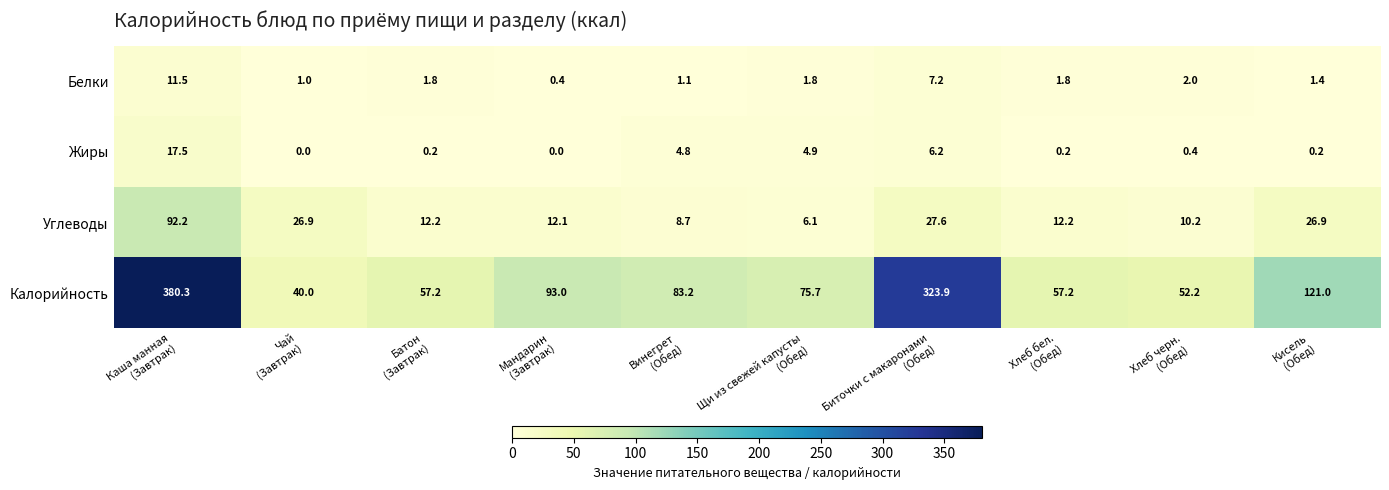

Which series has the widest spread of values?

Калорийность